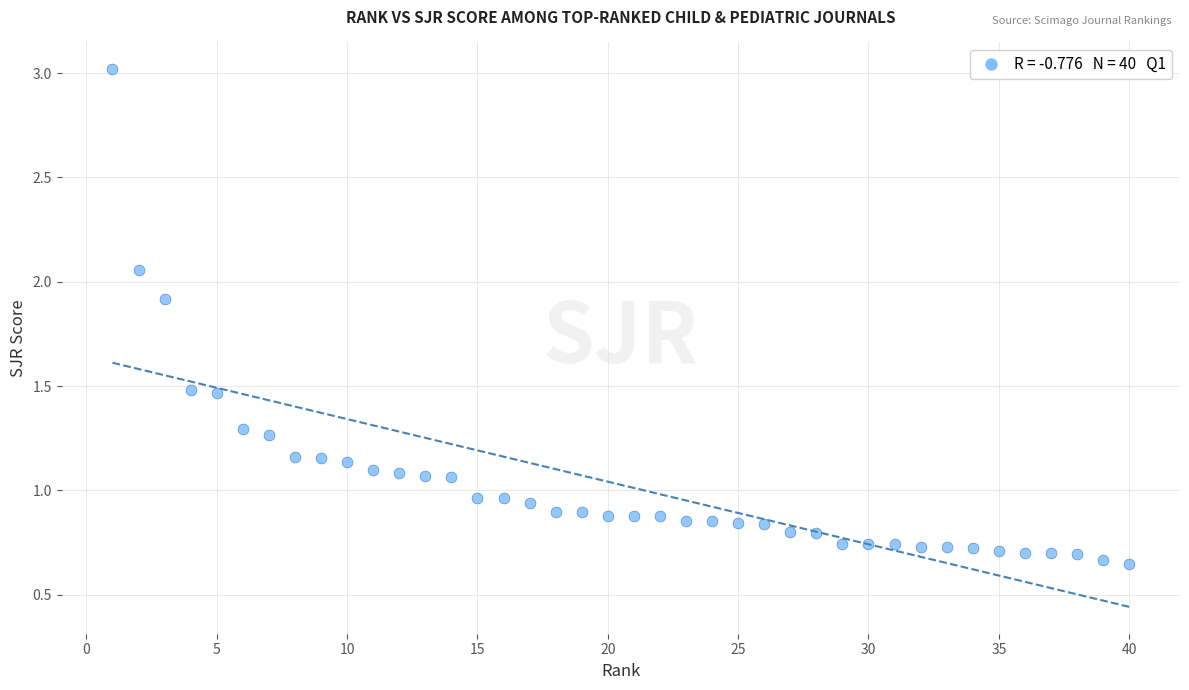

What is the range of X values (max minus min)?

39.0